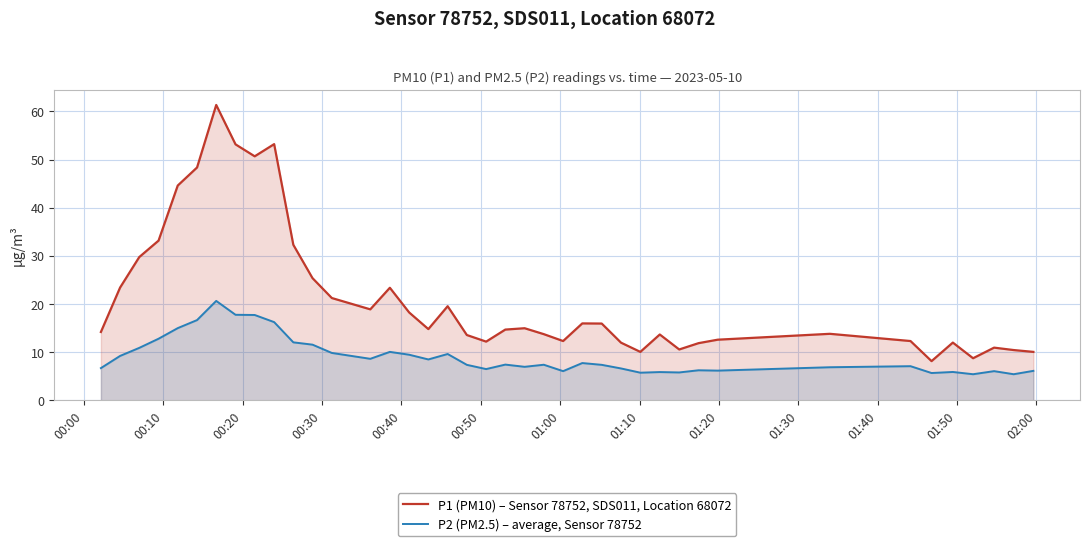

Reading left to right, extract all data points from this chart.

P1 (PM10) – Sensor 78752, SDS011, Location 68072: 14.2	23.4	29.8	33.2	44.6	48.4	61.3	53.1	50.7	53.2	32.3	25.4	21.2	18.9	23.4	18.2	14.8	19.6	13.6	12.2	14.7	15.0	13.8	12.3	16.0	15.9	12.0	10.1	13.7	10.6	11.9	12.6	13.8	12.3	8.2	12.0	8.8	10.9	10.4	10.1
P2 (PM2.5) – average, Sensor 78752: 6.7	9.2	10.9	12.8	15.0	16.7	20.6	17.8	17.7	16.2	12.1	11.6	9.8	8.6	10.1	9.5	8.5	9.6	7.4	6.5	7.4	7.0	7.4	6.1	7.8	7.4	6.6	5.8	5.9	5.8	6.2	6.2	6.9	7.1	5.7	5.9	5.4	6.1	5.4	6.1